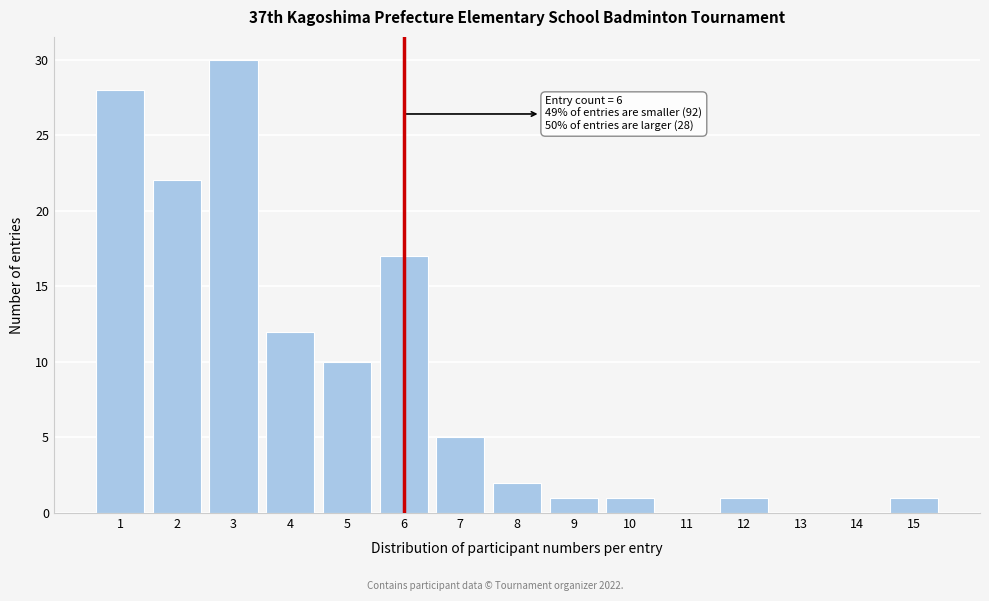

Reading left to right, transcribe all the data shown in this chart.

1=28	2=22	3=30	4=12	5=10	6=17	7=5	8=2	9=1	10=1	11=0	12=1	13=0	14=0	15=1